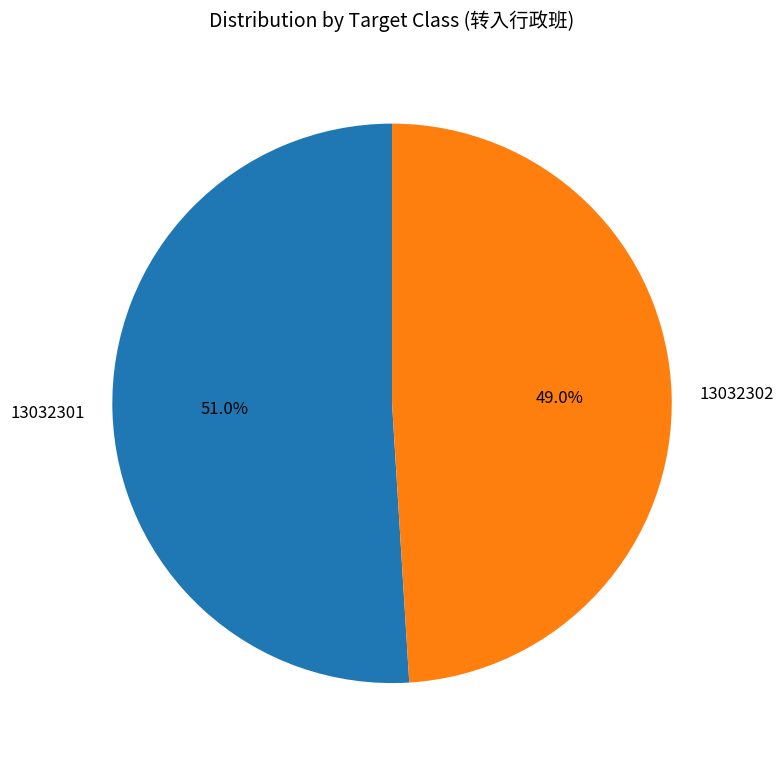

True or false: 13032301 accounts for 45% of the total.

False